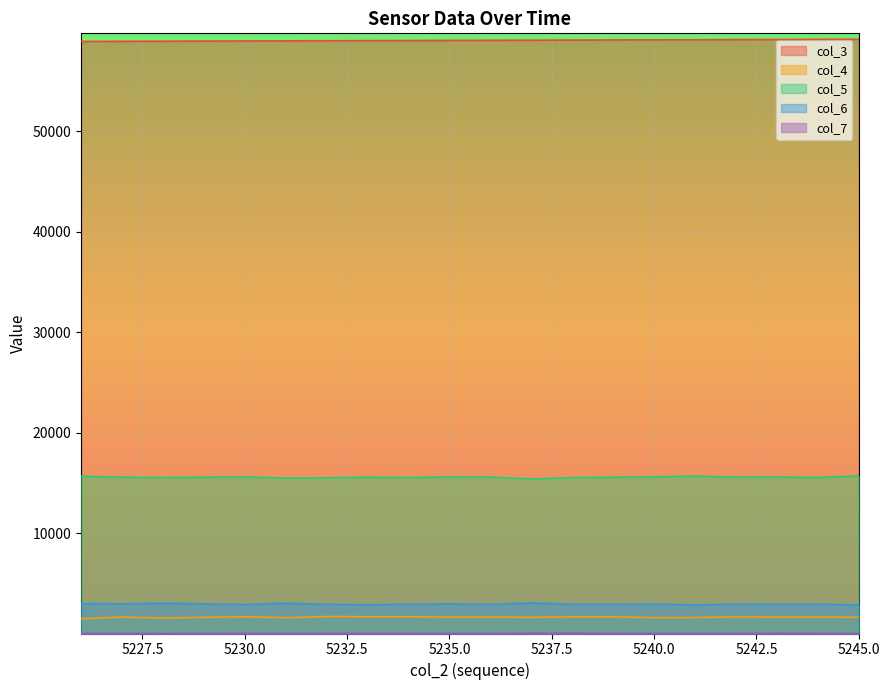

Which series has the largest total across all categories?

col_3